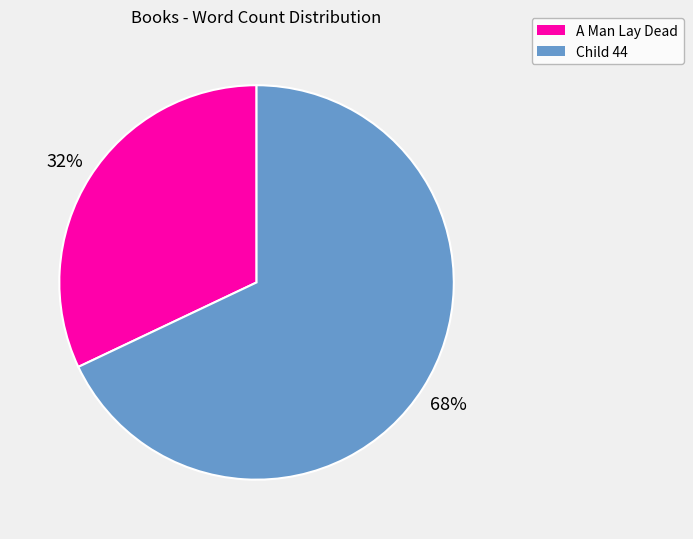

To the nearest percent, what portion does Child 44 represent?

68%